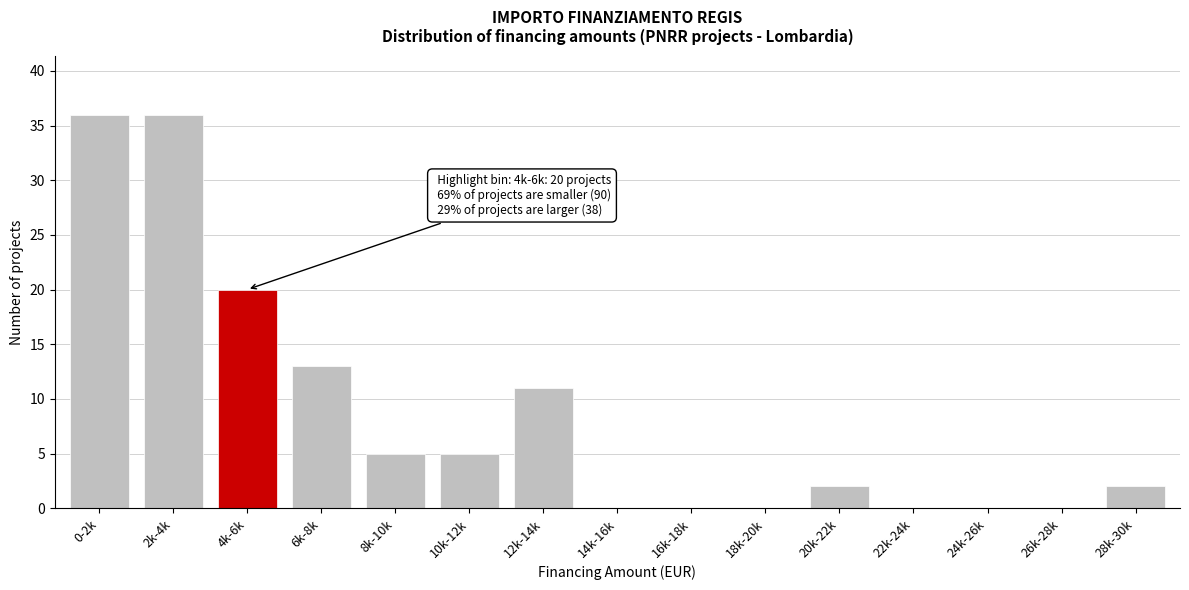

Reading left to right, list all the values displayed in this chart.

0-2k=36	2k-4k=36	4k-6k=20	6k-8k=13	8k-10k=5	10k-12k=5	12k-14k=11	14k-16k=0	16k-18k=0	18k-20k=0	20k-22k=2	22k-24k=0	24k-26k=0	26k-28k=0	28k-30k=2